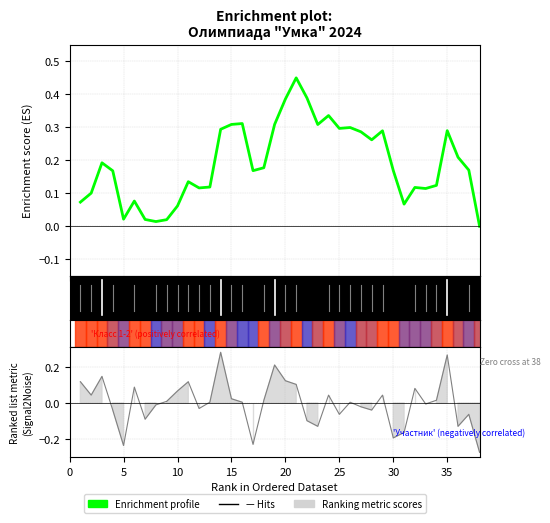

Does the chart display data point markers on the line(s)?

No